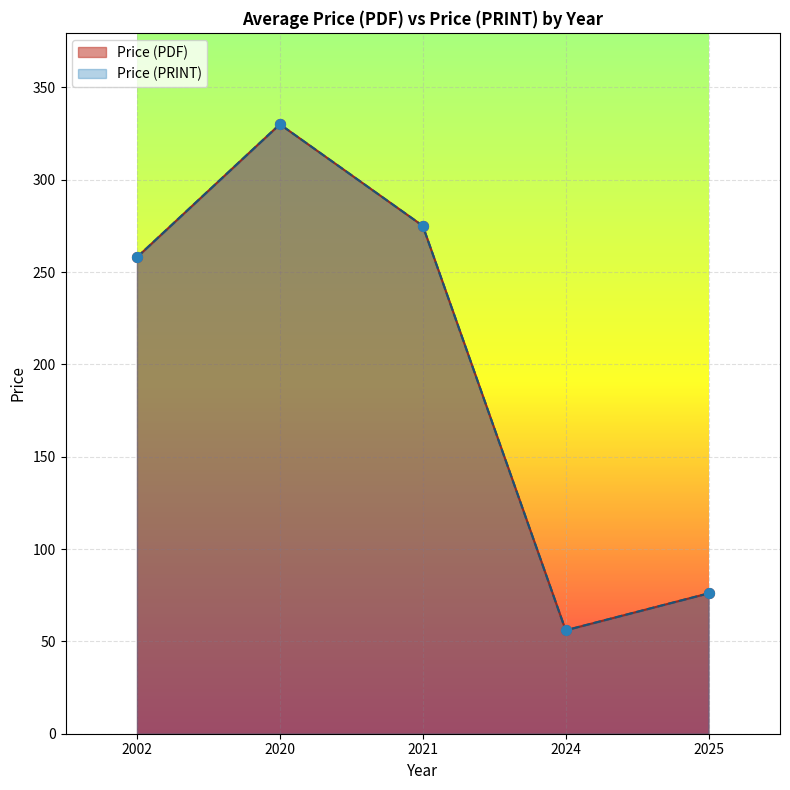

What are all the series names shown in the legend?

Price (PDF), Price (PRINT)